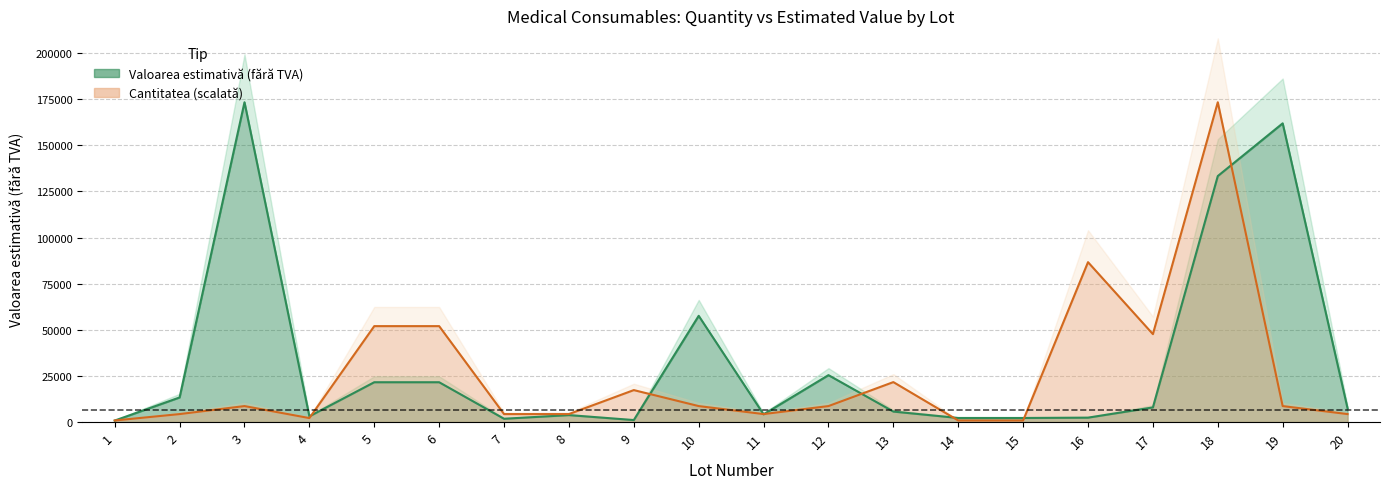

The value of Cantitatea at 15 is 866.8. True or false?

True